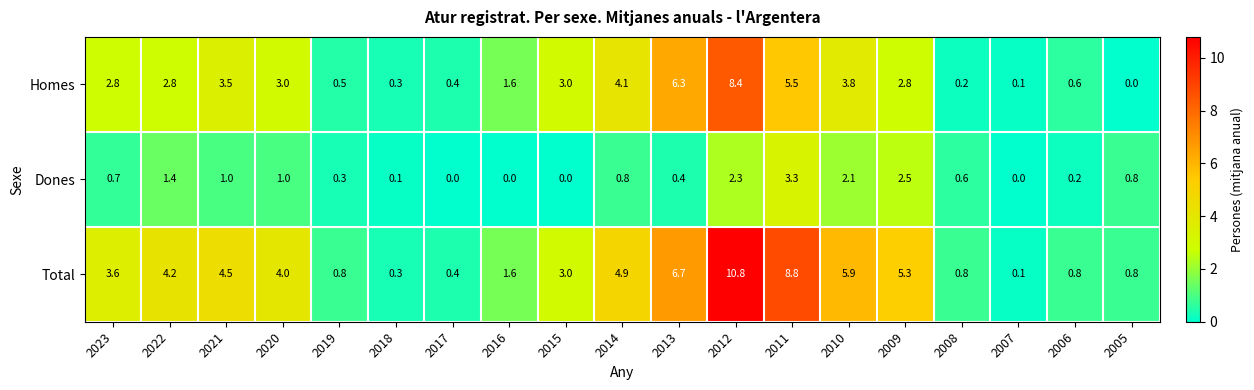

Which series has the widest spread of values?

Total